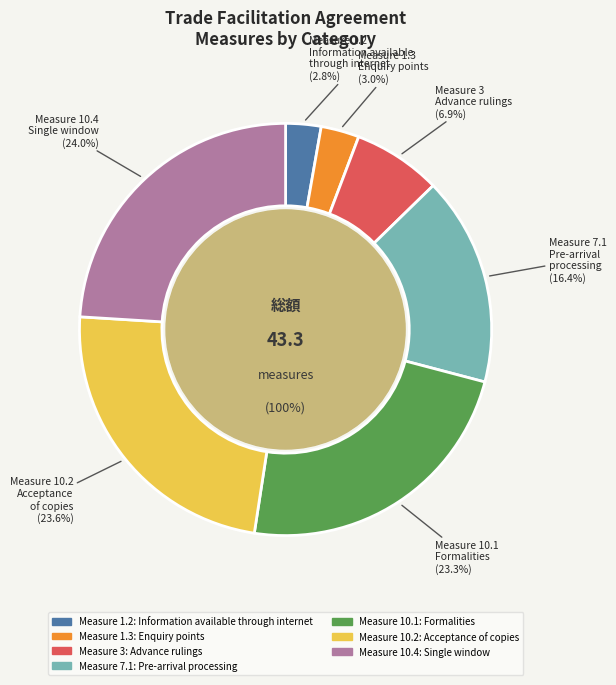

Rank the categories by value from lowest to highest.

1.2, 1.3, 3, 7.1, 10.1, 10.2, 10.4